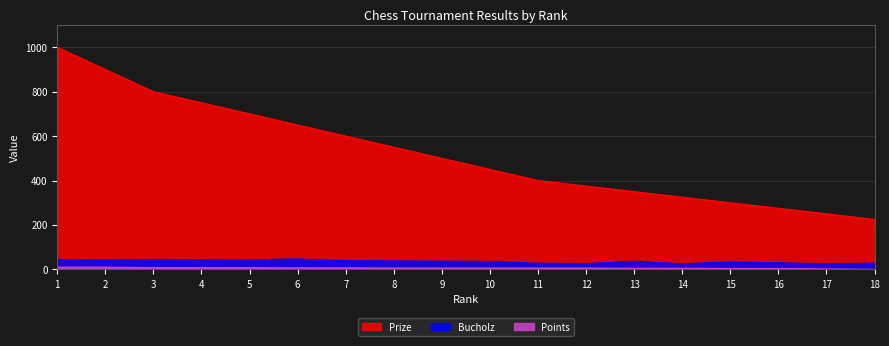

What is the minimum value for Prize?

225